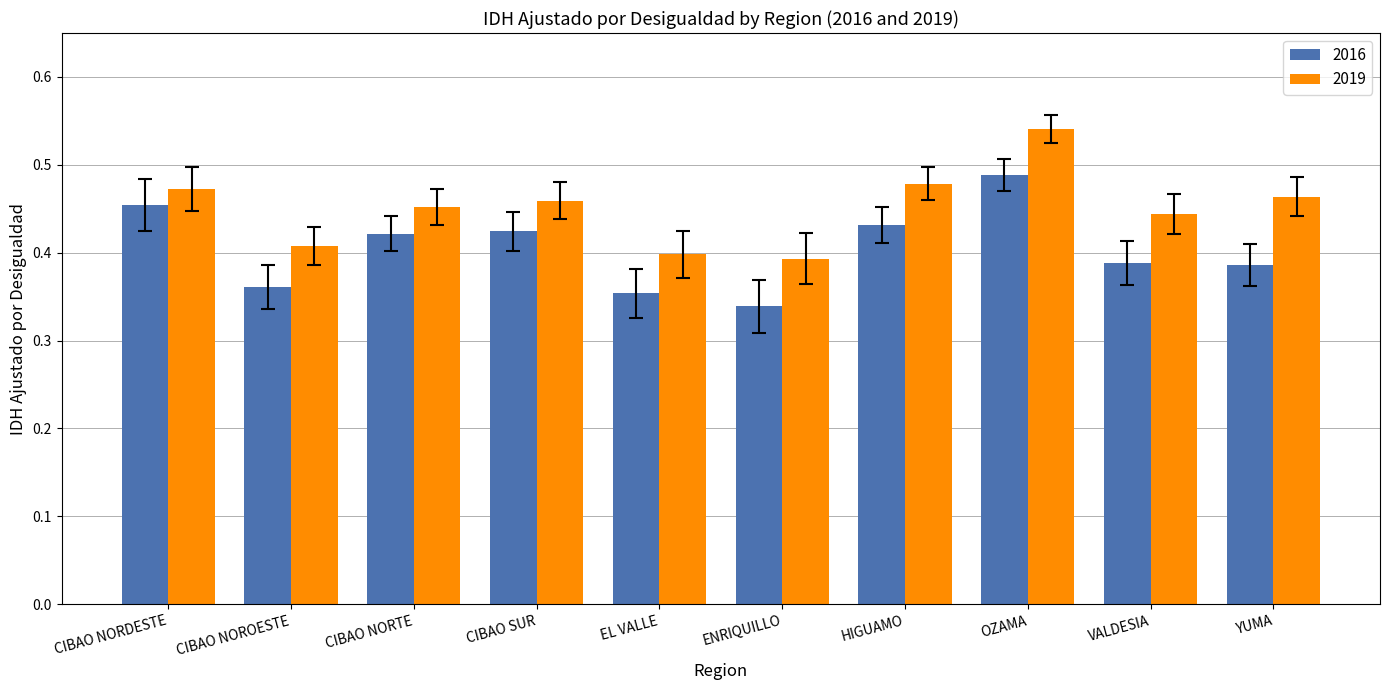

At how many categories does at least one series exceed 0?

10